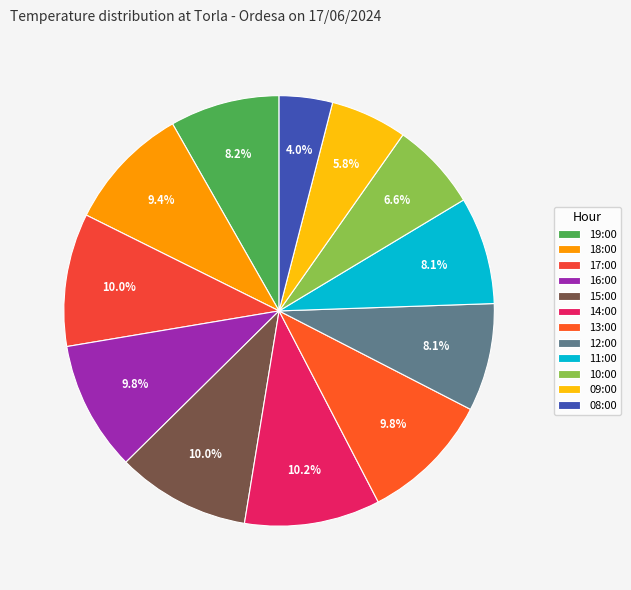

True or false: 13:00 accounts for 16% of the total.

False